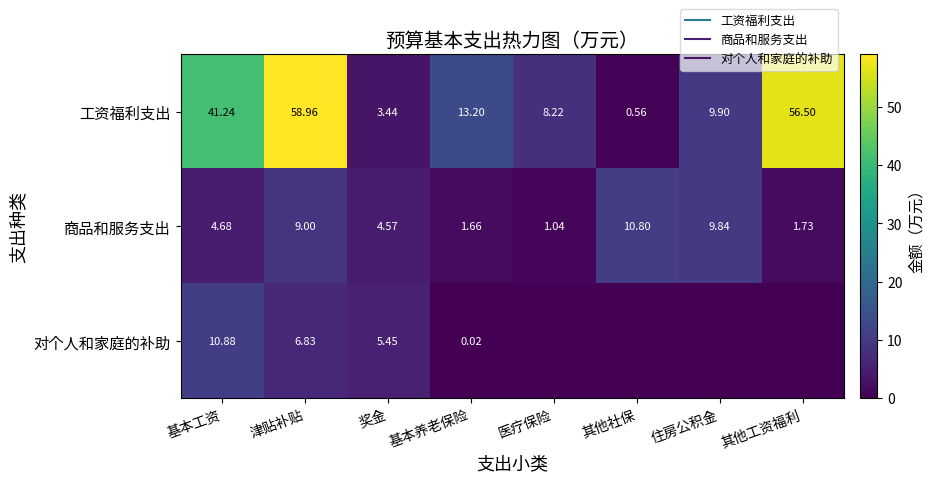

What is the maximum value for 工资福利支出?

59.0